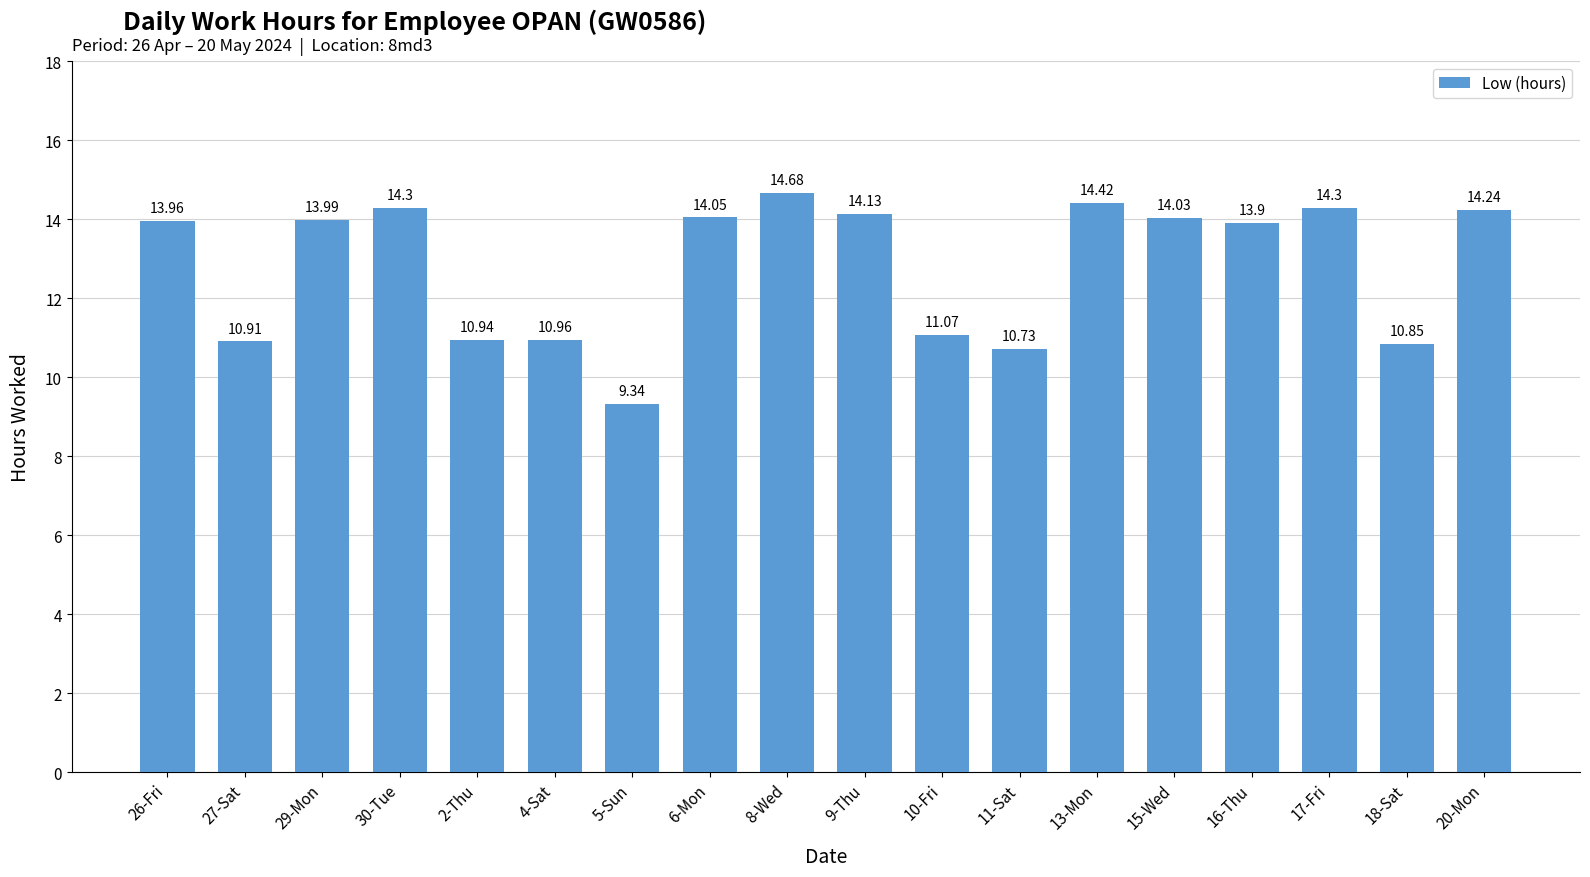

How many values are below 13?

7